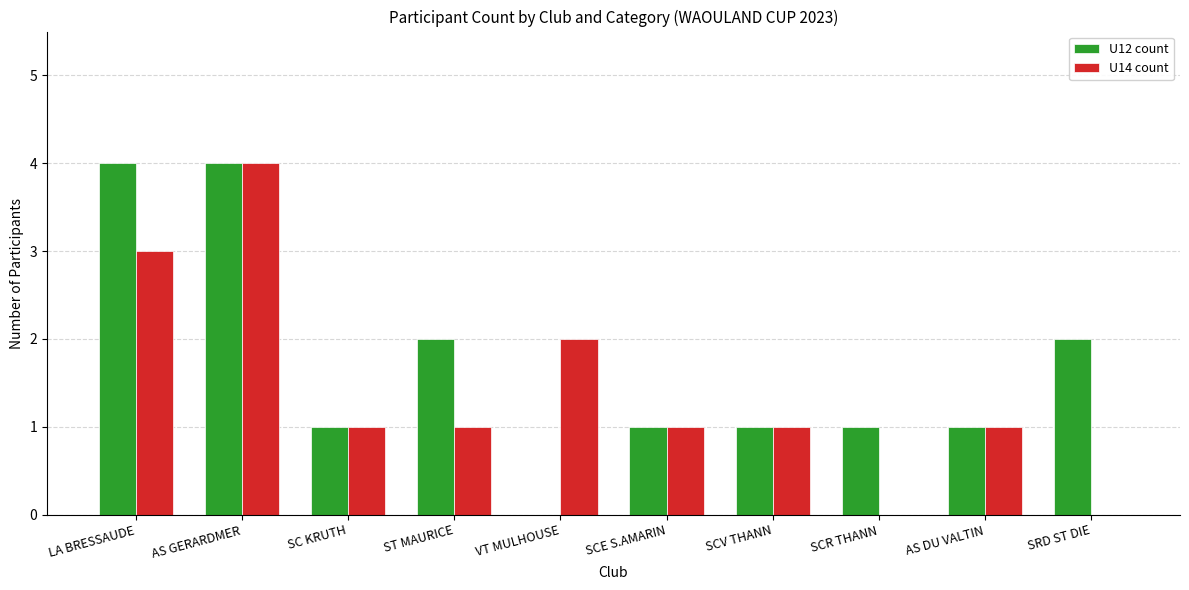

What is the total value across all series at AS GERARDMER?

8